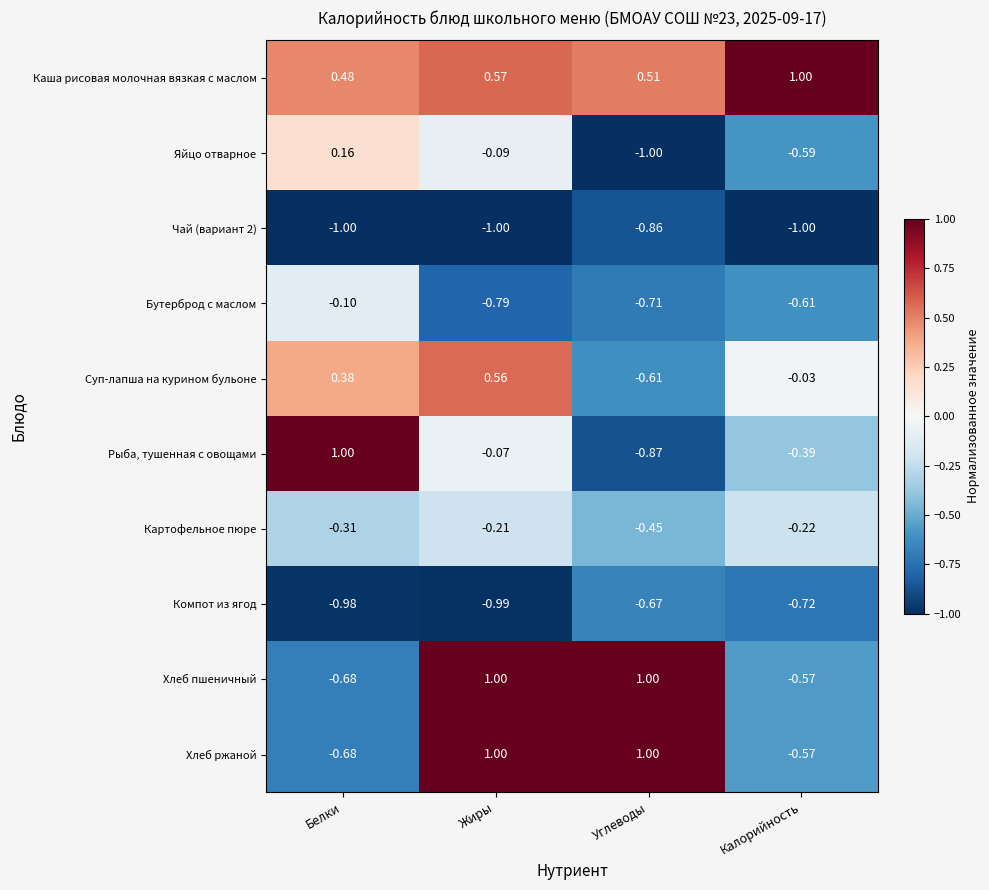

Between Белки and Углеводы, which series saw the biggest shift?

Рыба, тушенная с овощами